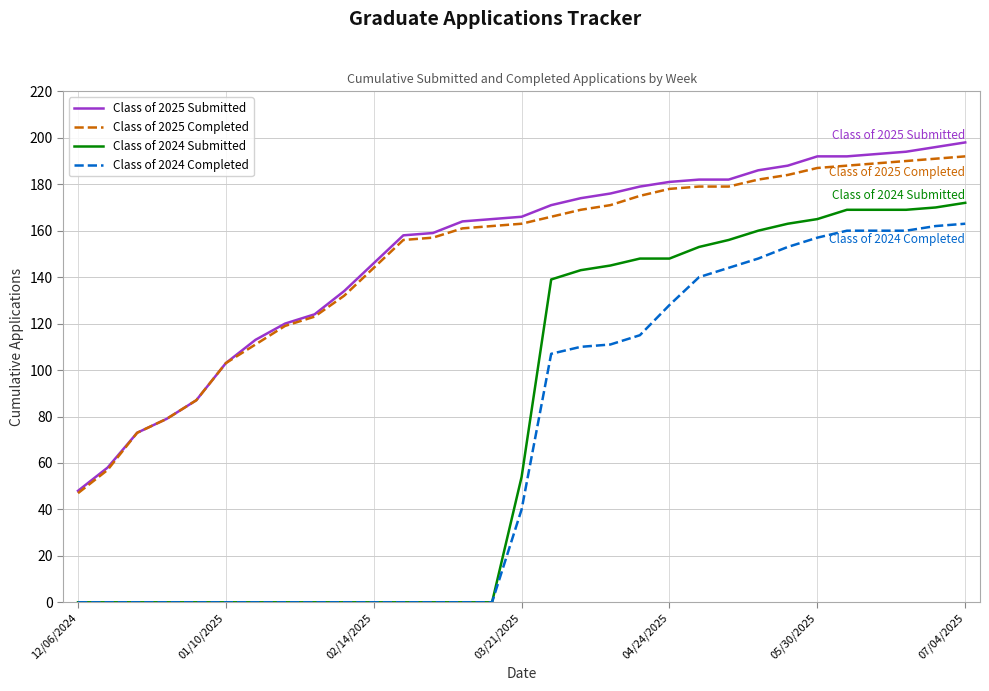

Which series has the widest spread of values?

Class of 2024 Submitted